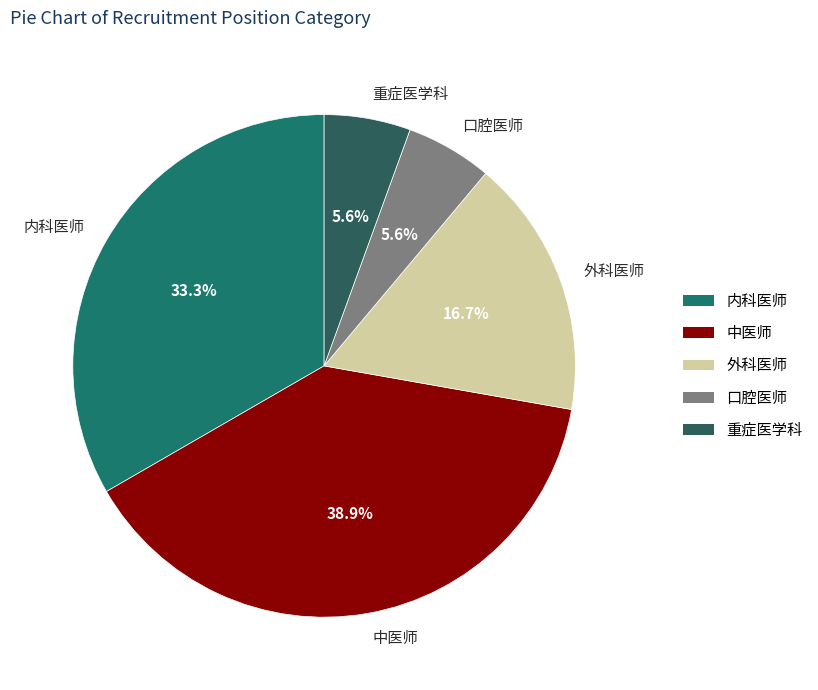

How many slices are in this pie chart?

5